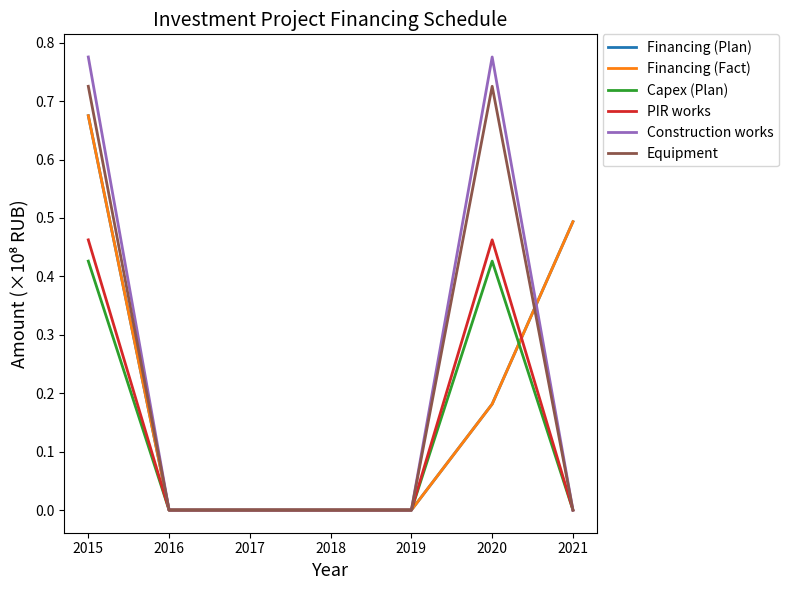

At which label does Equipment reach its peak?

2015